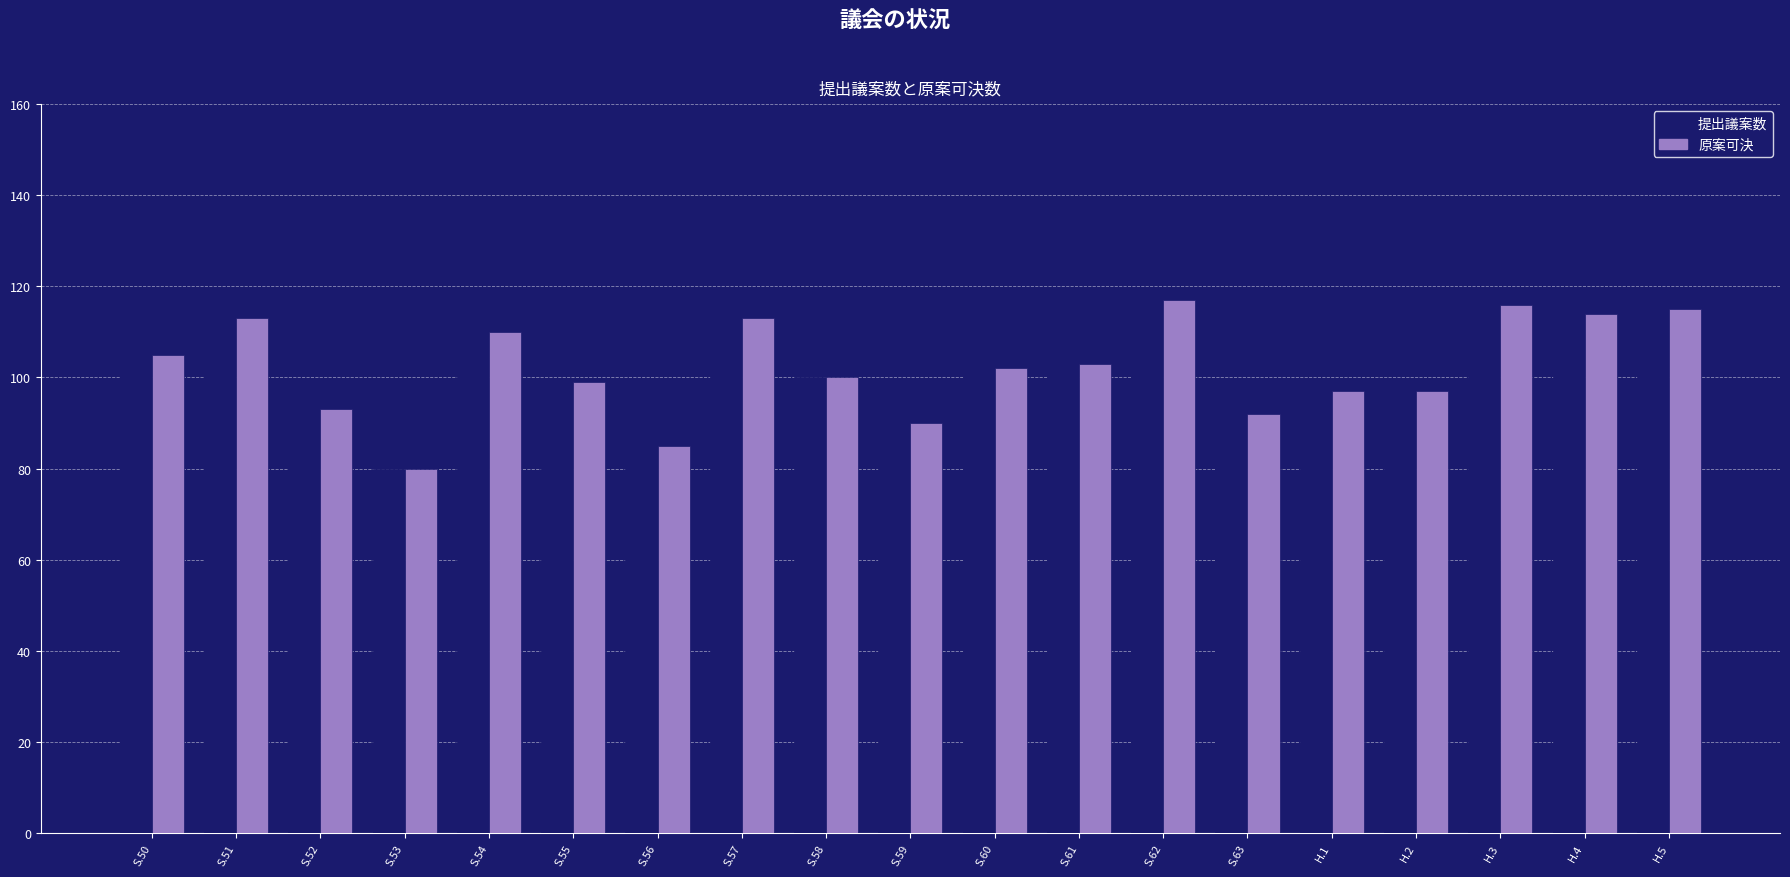

What is the sum of all 提出議案数 values?

1941